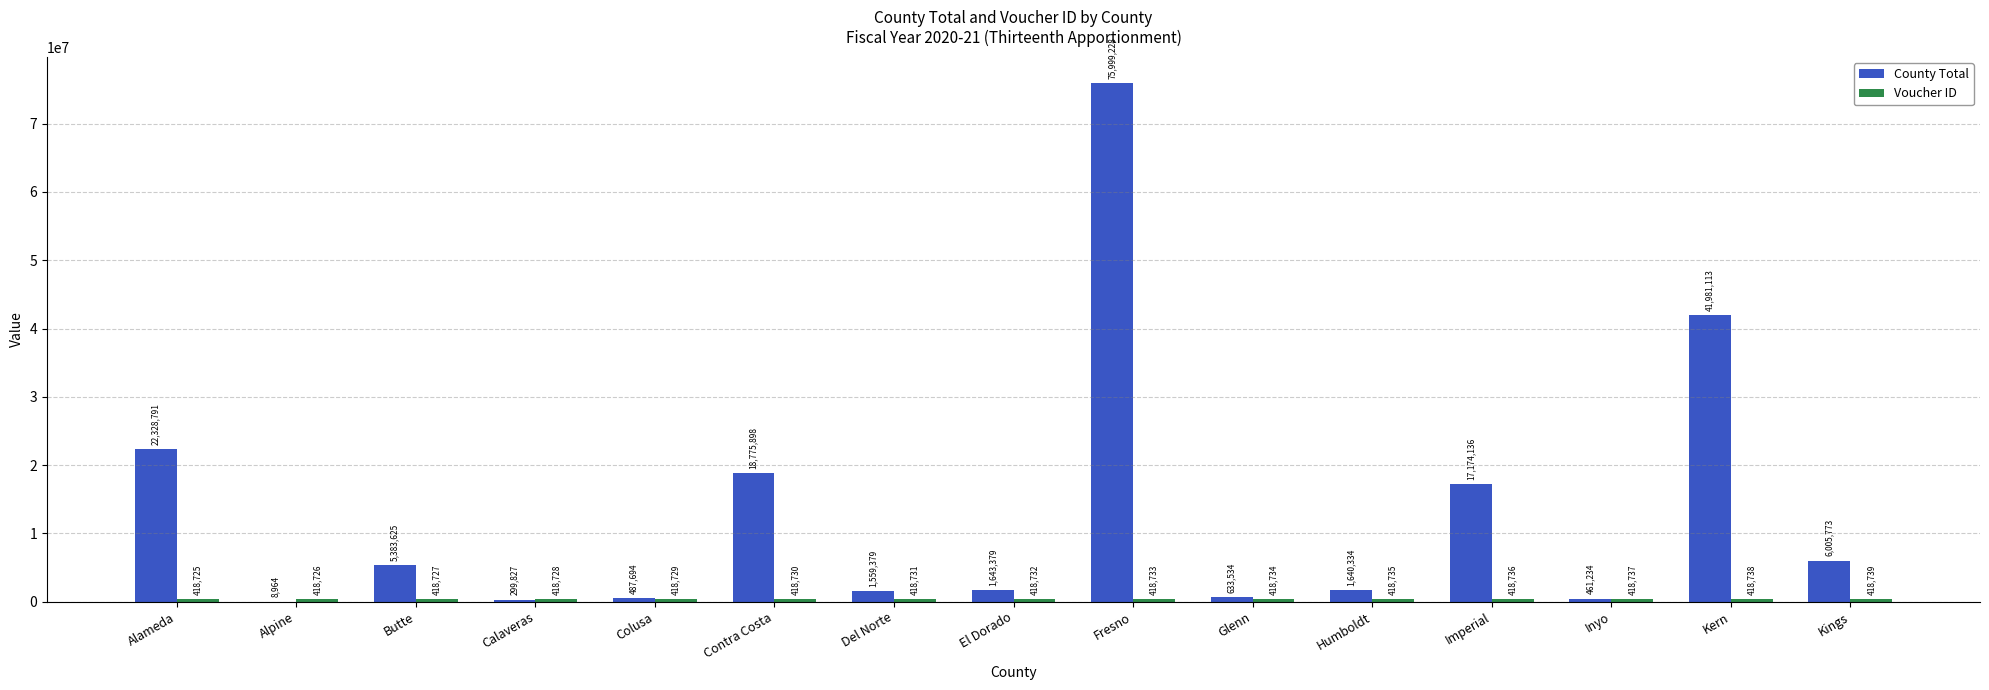

What is the maximum value shown in the chart?

75999228